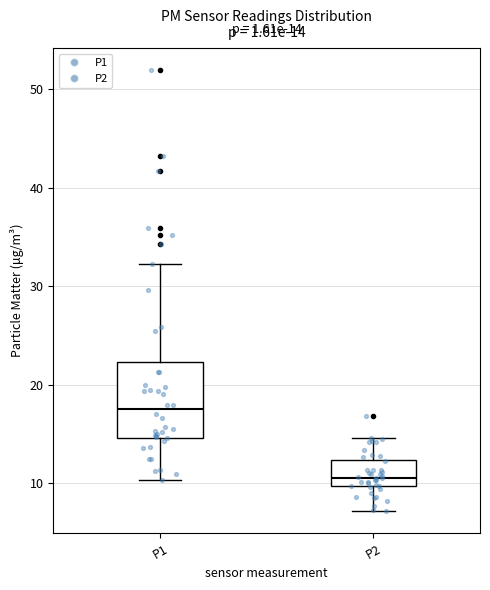

Which box is the tallest, from its lower edge to its upper edge?

P1